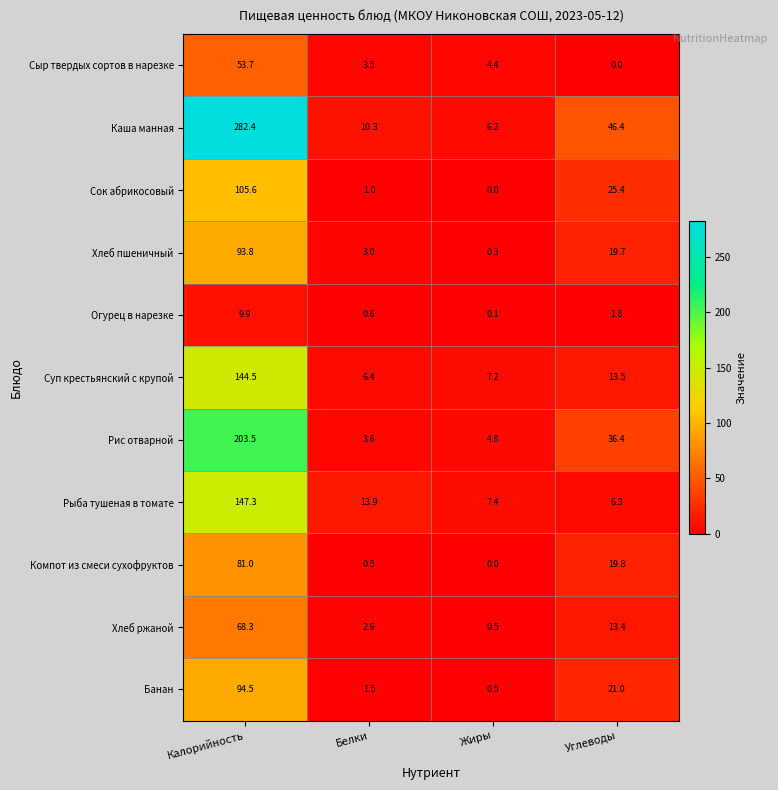

True or false: Каша манная has a value of 15.0 at Углеводы.

False